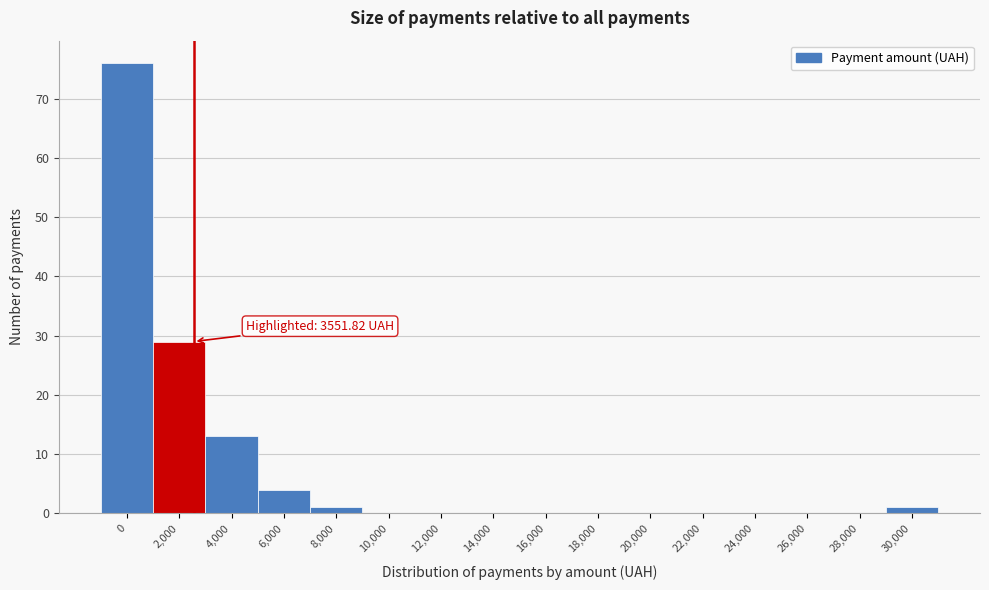

Reading left to right, extract all data points from this chart.

0=76	2,000=29	4,000=13	6,000=4	8,000=1	10,000=0	12,000=0	14,000=0	16,000=0	18,000=0	20,000=0	22,000=0	24,000=0	26,000=0	28,000=0	30,000=1